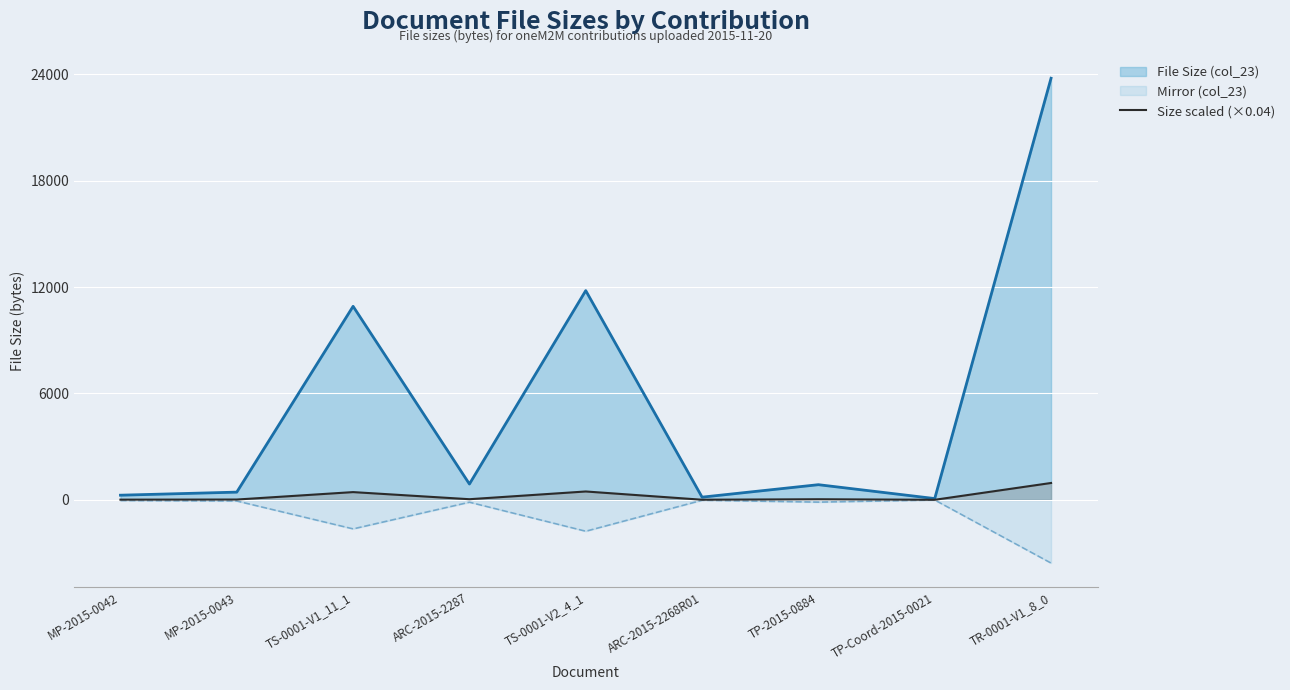

What is the greatest value displayed?

23783.0